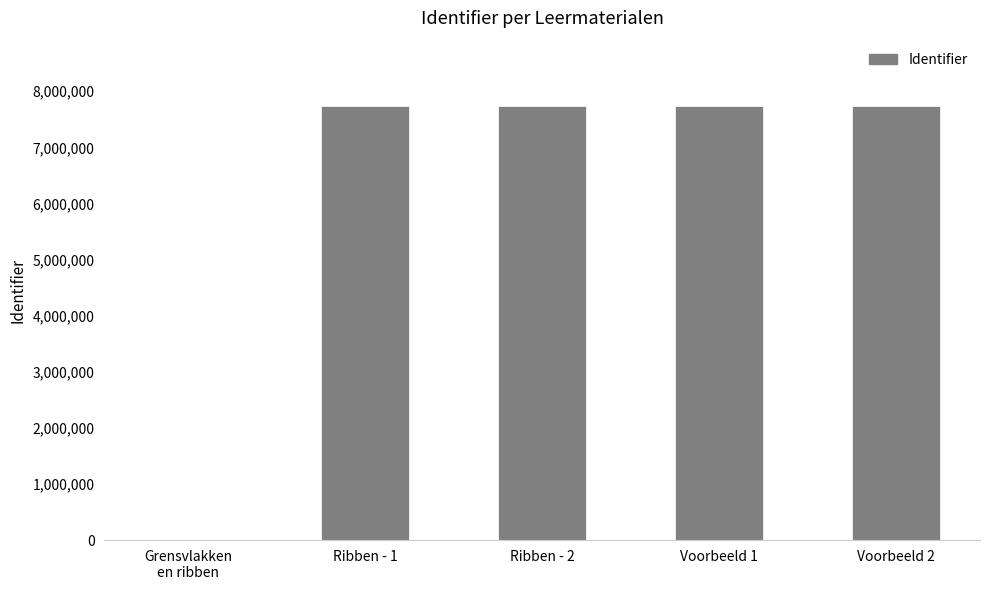

What is the sum of all values?

30963688